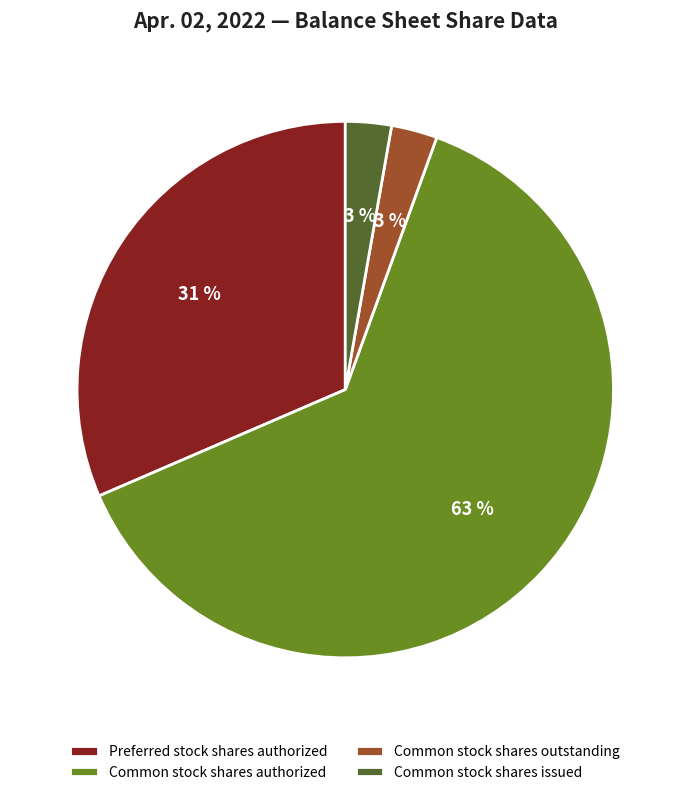

Is the sum of Common stock shares outstanding and Common stock shares issued greater than half?

No